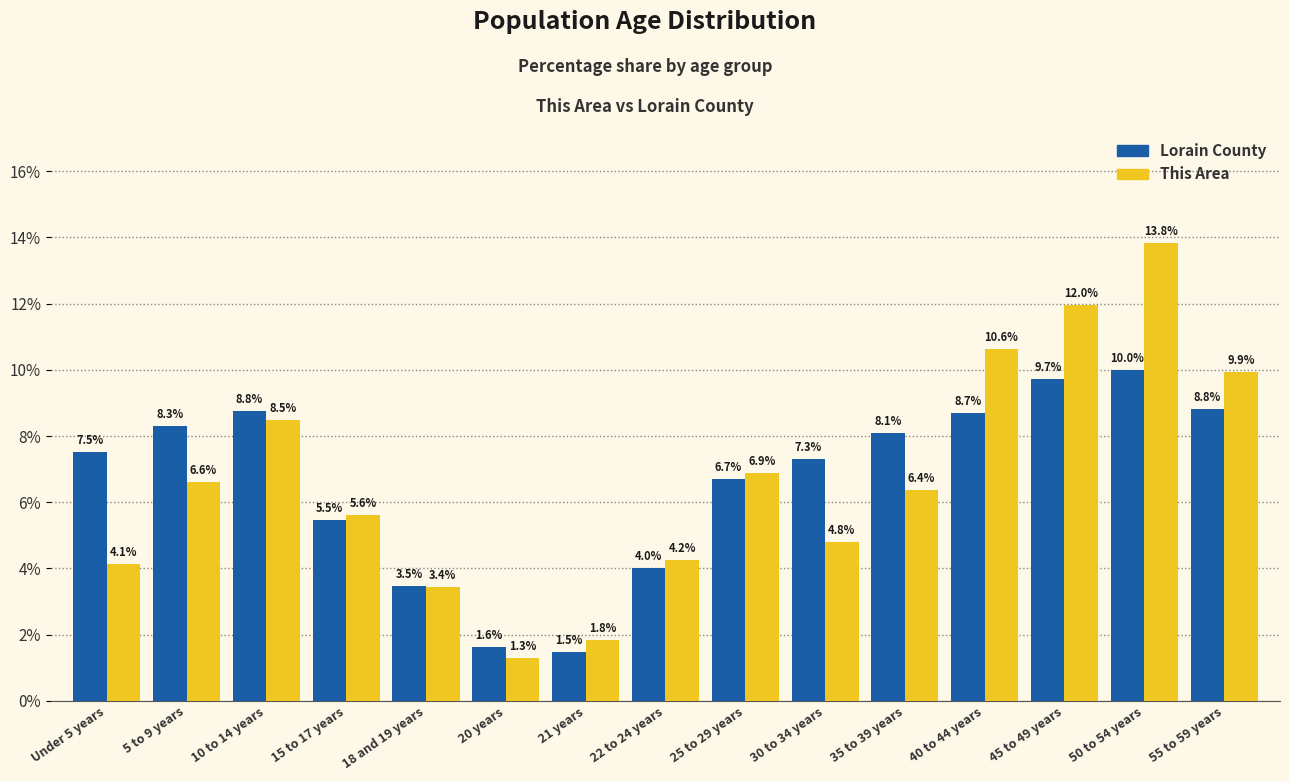

Is the value of Lorain County at 20 years greater than the value of This Area at 55 to 59 years?

No